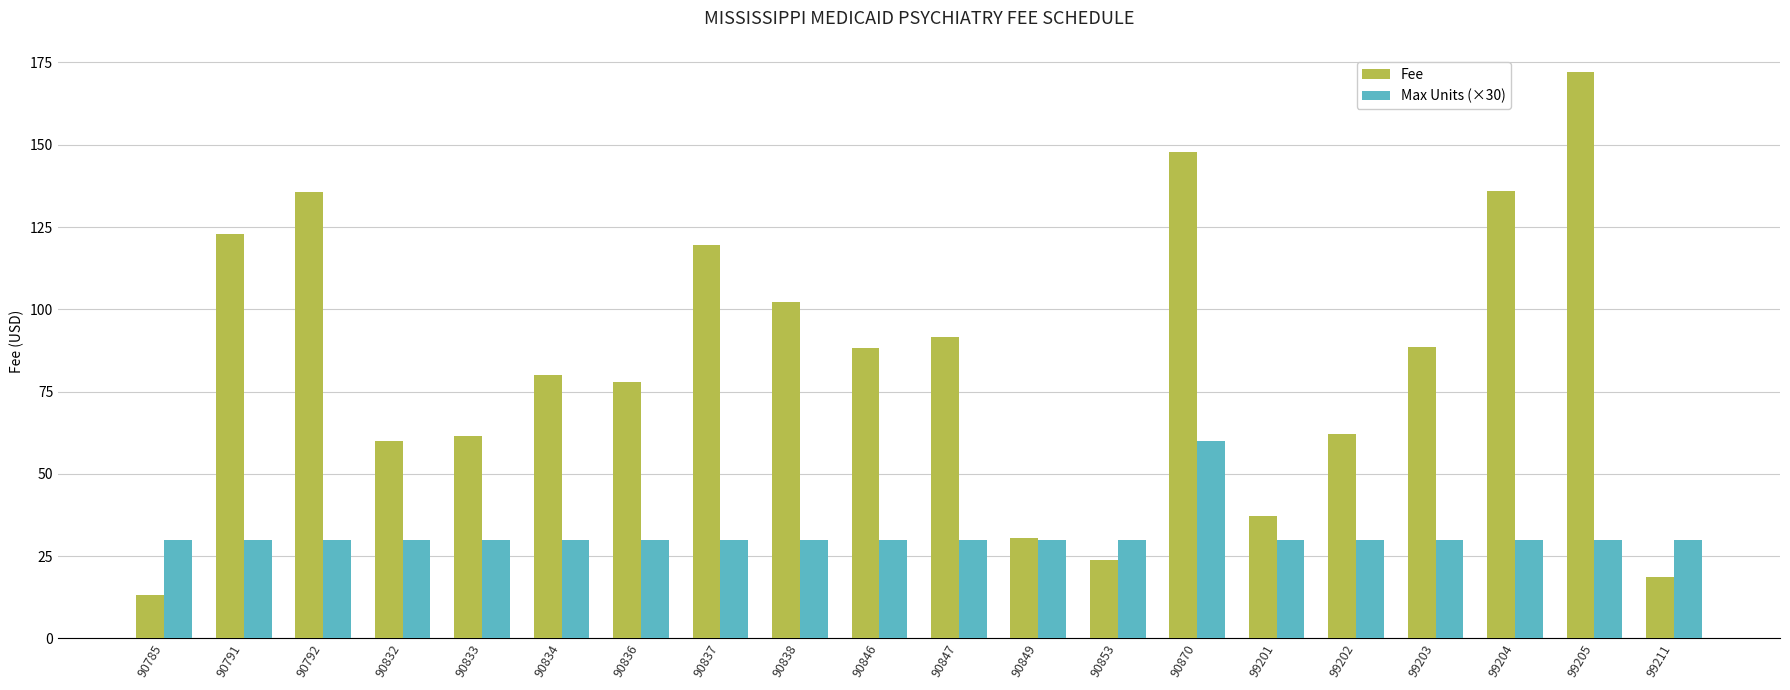

Are the bars grouped side by side (vs. stacked)?

Yes